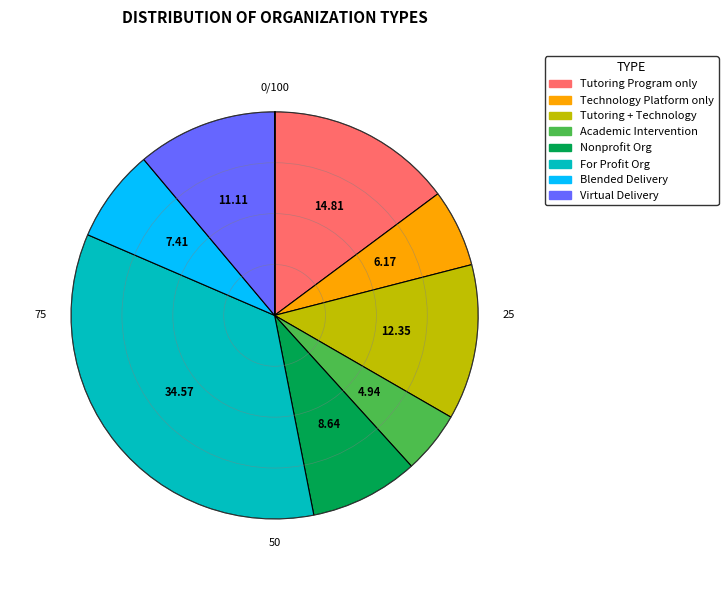

Count the number of slices in the pie.

8